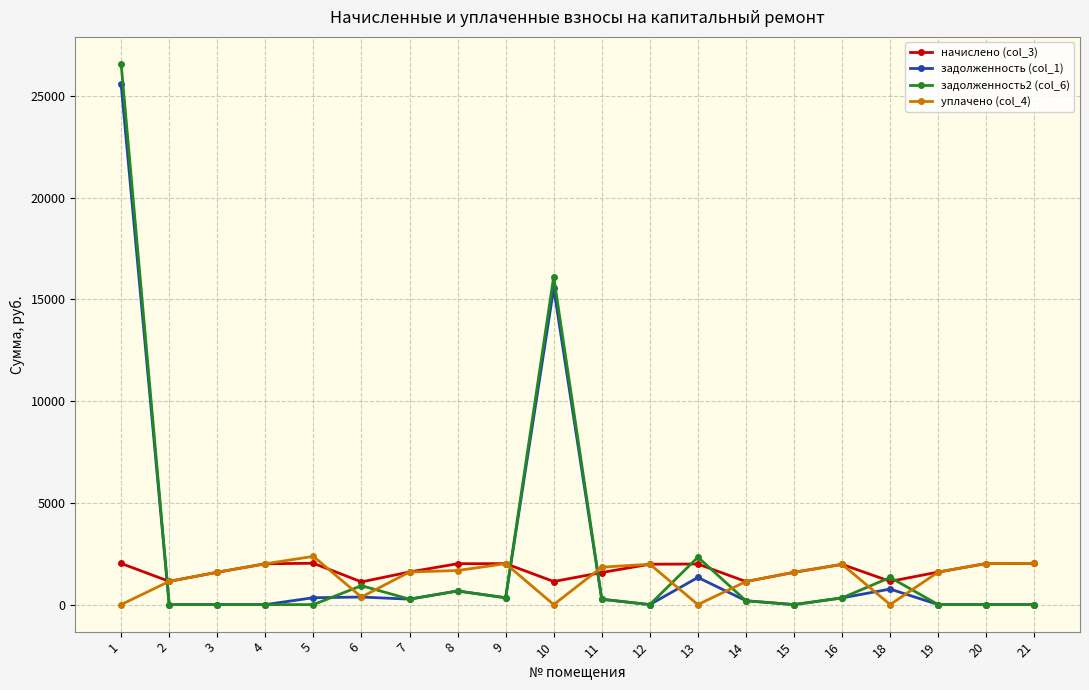

What is the total value across all series at 8?

5024.4